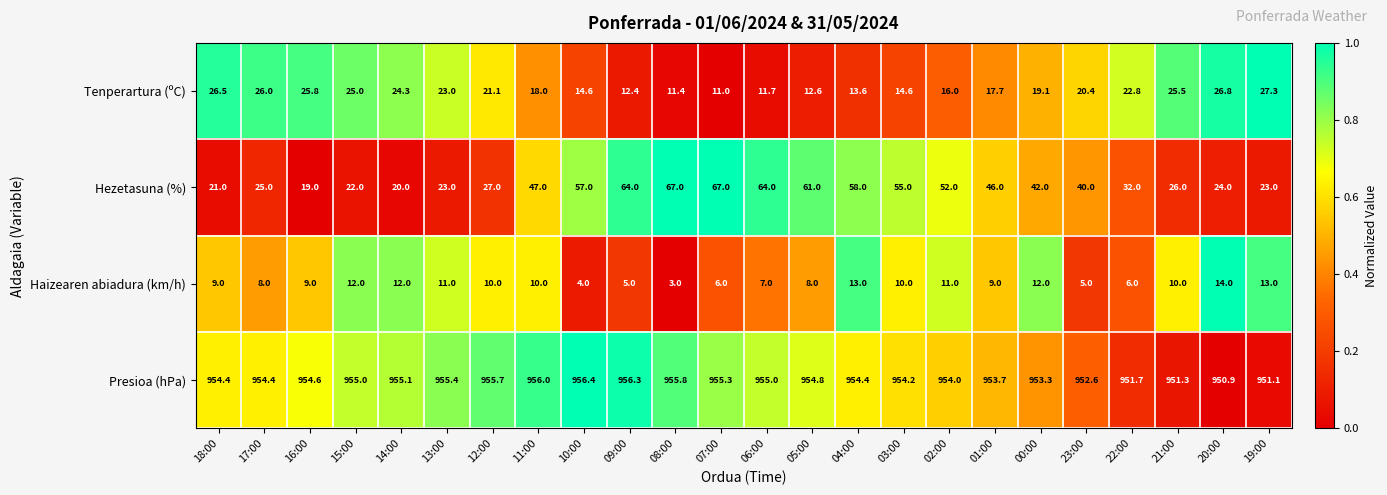

Which series has the largest total across all categories?

Presioa (hPa)